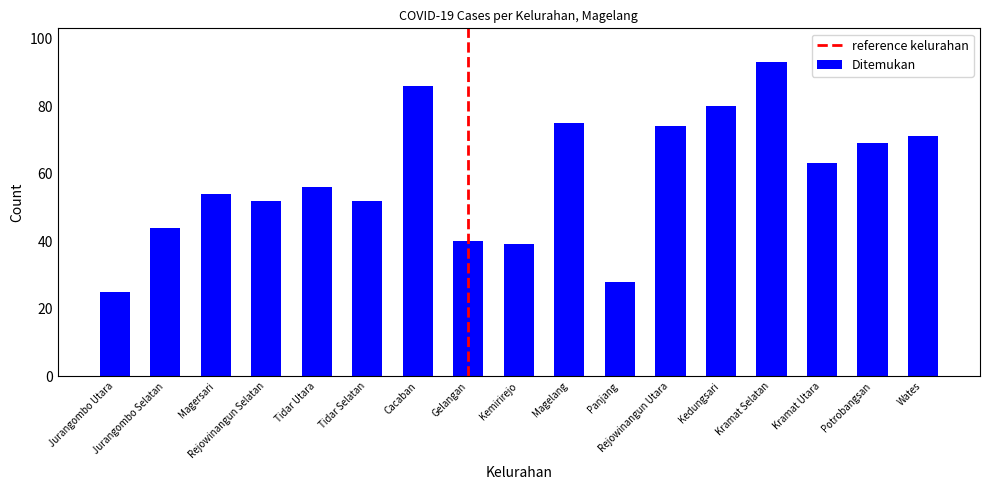

Between Wates and Kramat Selatan, which is larger?

Kramat Selatan